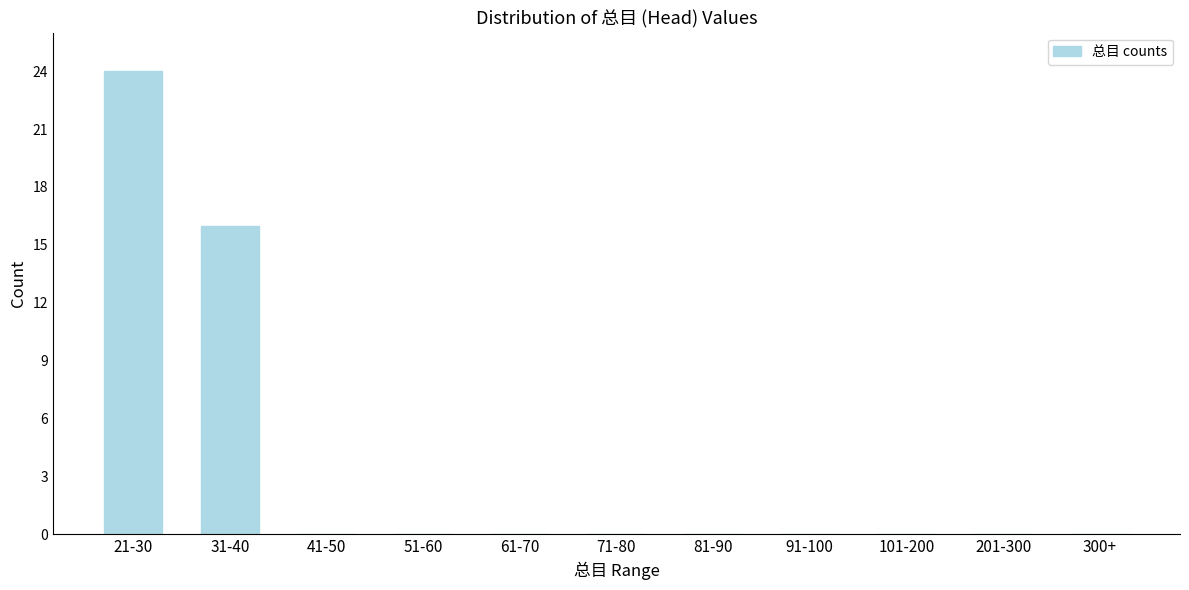

Reading right to left, transcribe all the data shown in this chart.

300+=0	201-300=0	101-200=0	91-100=0	81-90=0	71-80=0	61-70=0	51-60=0	41-50=0	31-40=16	21-30=24